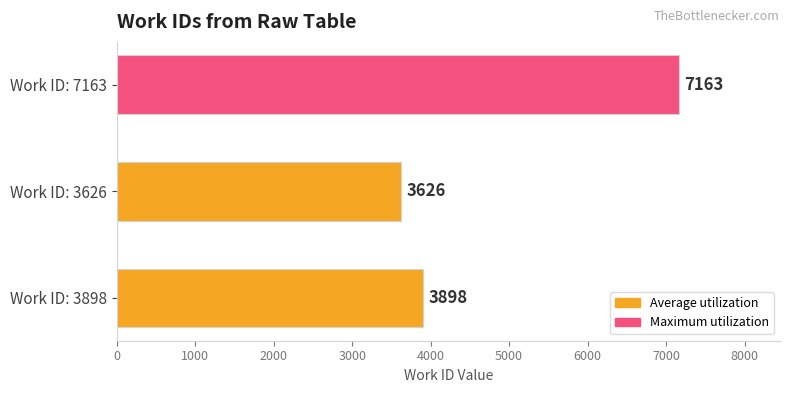

How many distinct data groups are displayed?

1